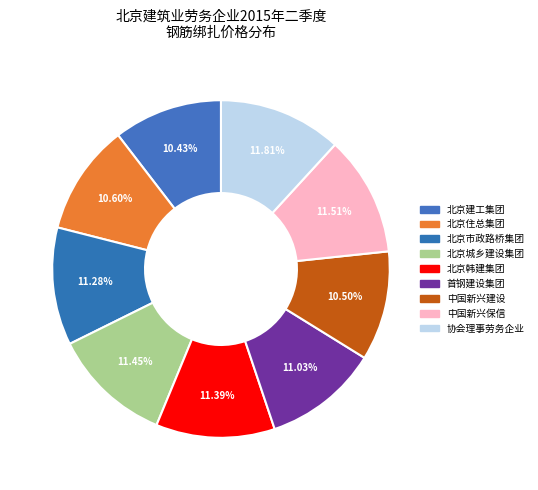

Approximately how many times larger is the value at 北京市政路桥集团 compared to 首钢建设集团?

1.0